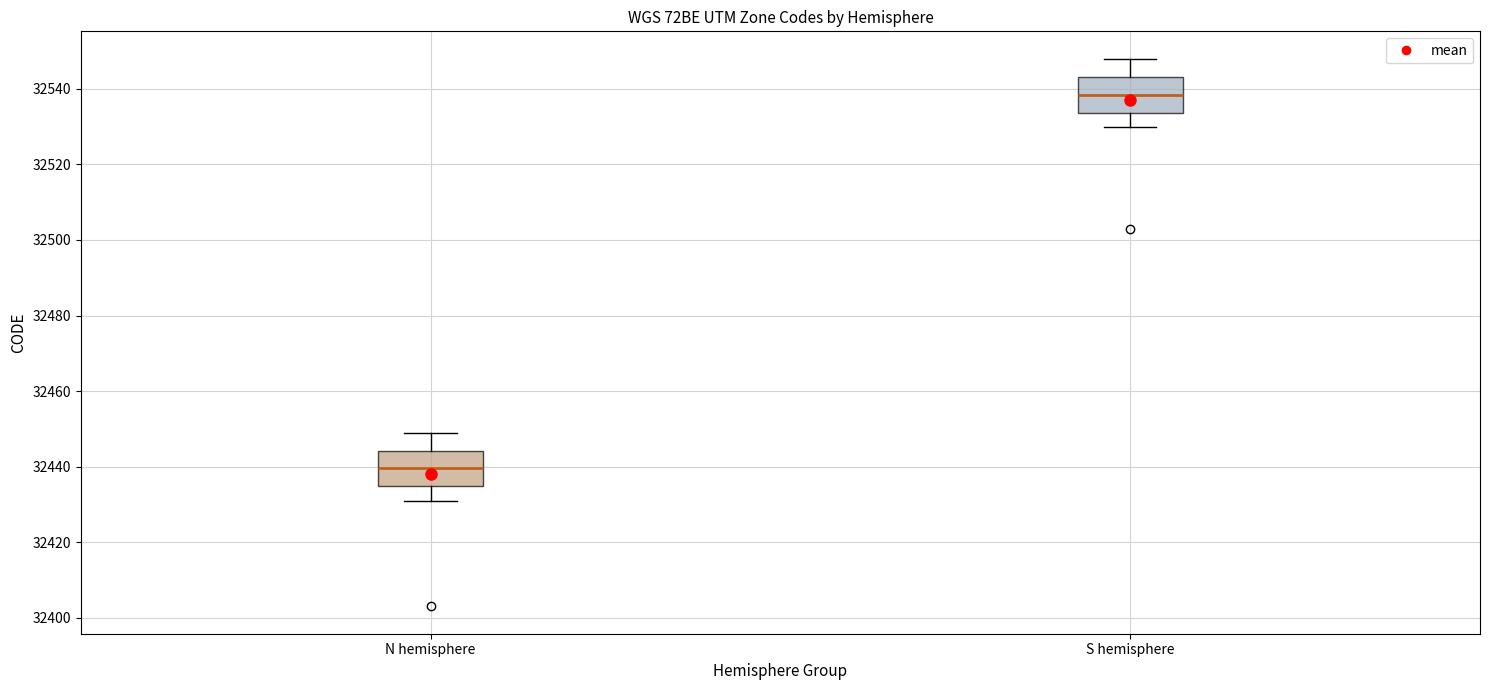

Reading left to right, read every box against the y-axis: the position of its median line, the range the box covers, and the ends of its whiskers. The values are not printed on the chart, so give them approximately, as read against the axis.

N hemisphere: median 32440, box 32434 to 32444, whiskers 32432 to 32450
S hemisphere: median 32538, box 32534 to 32544, whiskers 32530 to 32548